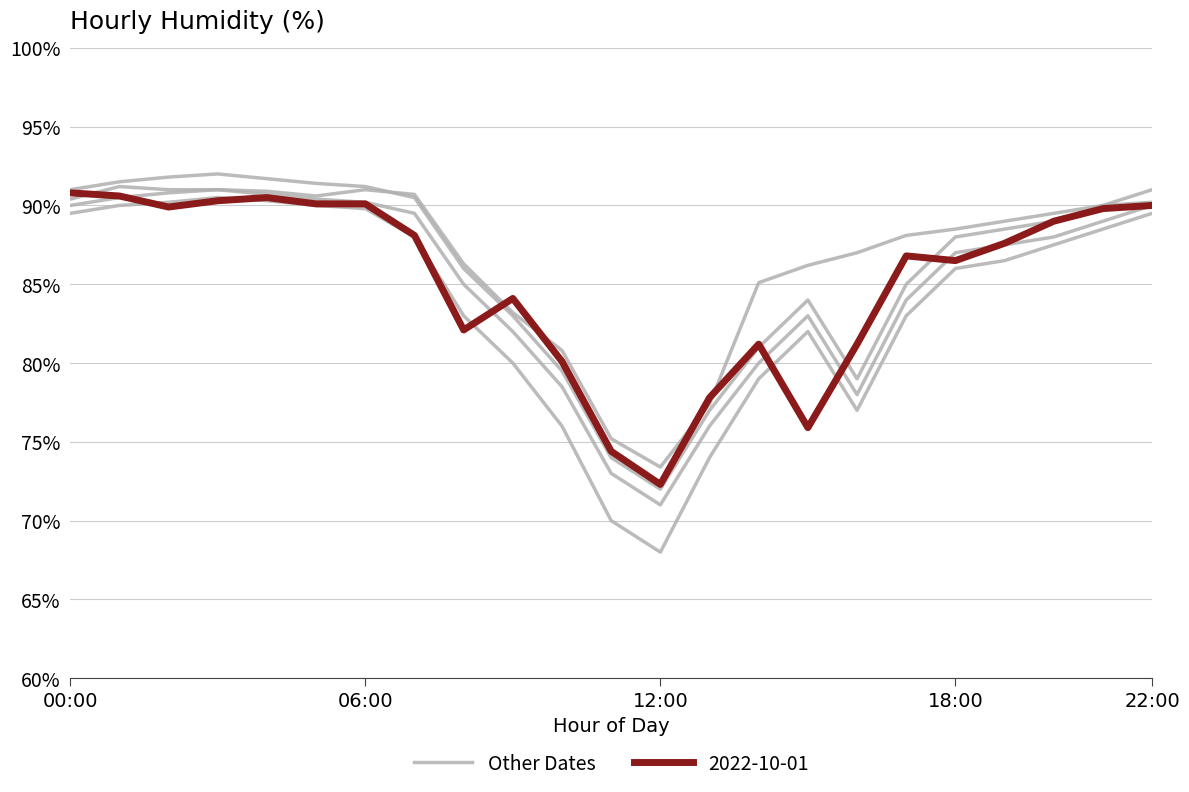

True or false: 2022-10-01 has a value of 126.8 at 12:00.

False